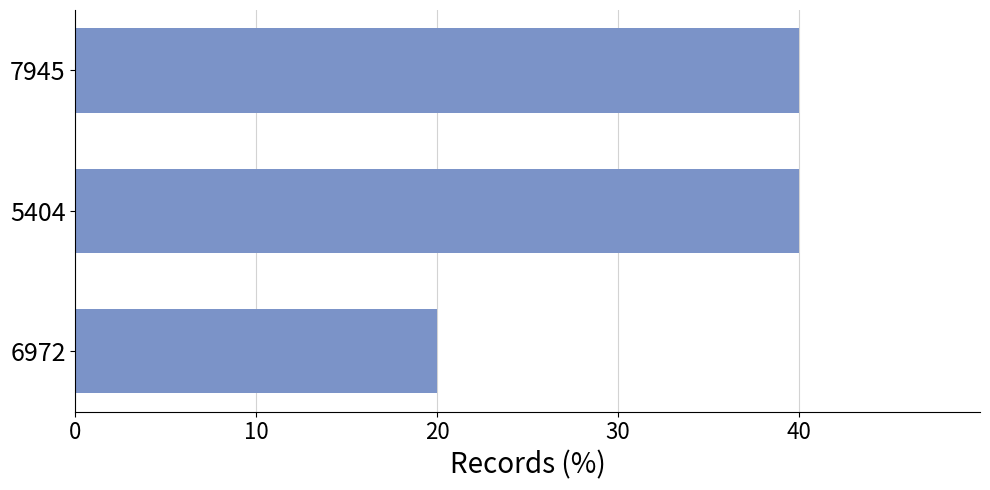

Are the bars horizontal?

Yes